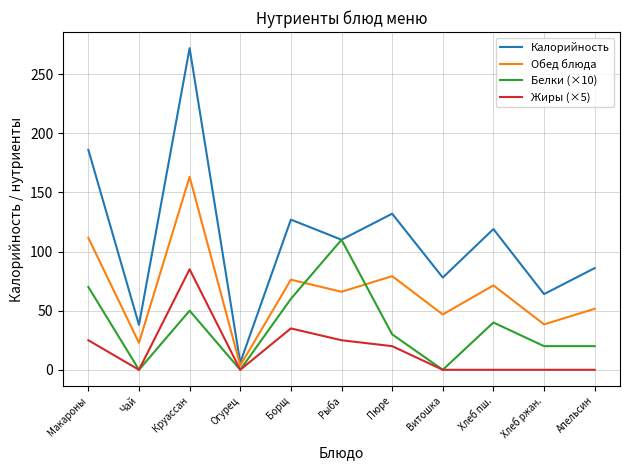

At which label does Обед блюда reach its peak?

Круассан